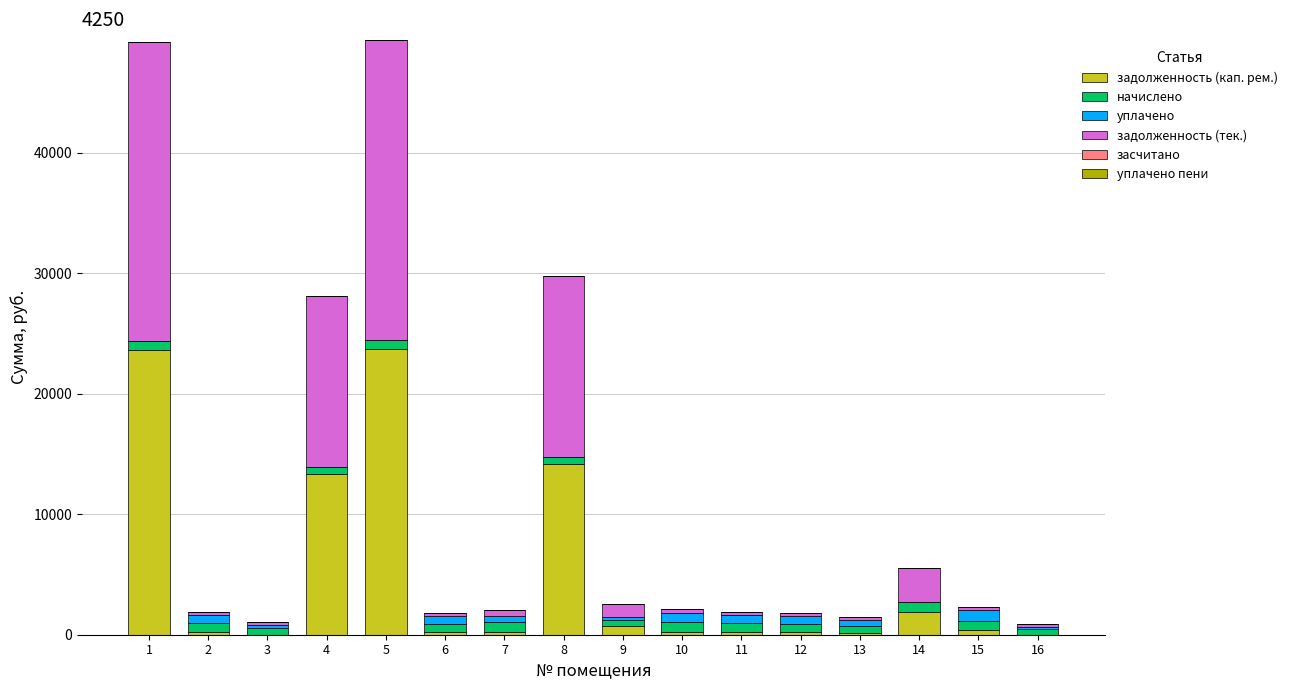

What is the highest value of the задолженность (кап. рем.) series?

23746.0